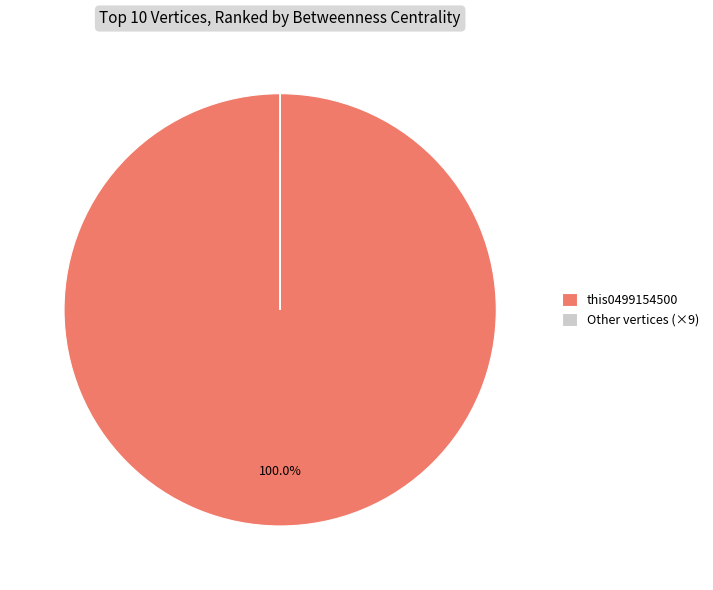

Which slice represents more than half of the pie?

this0499154500